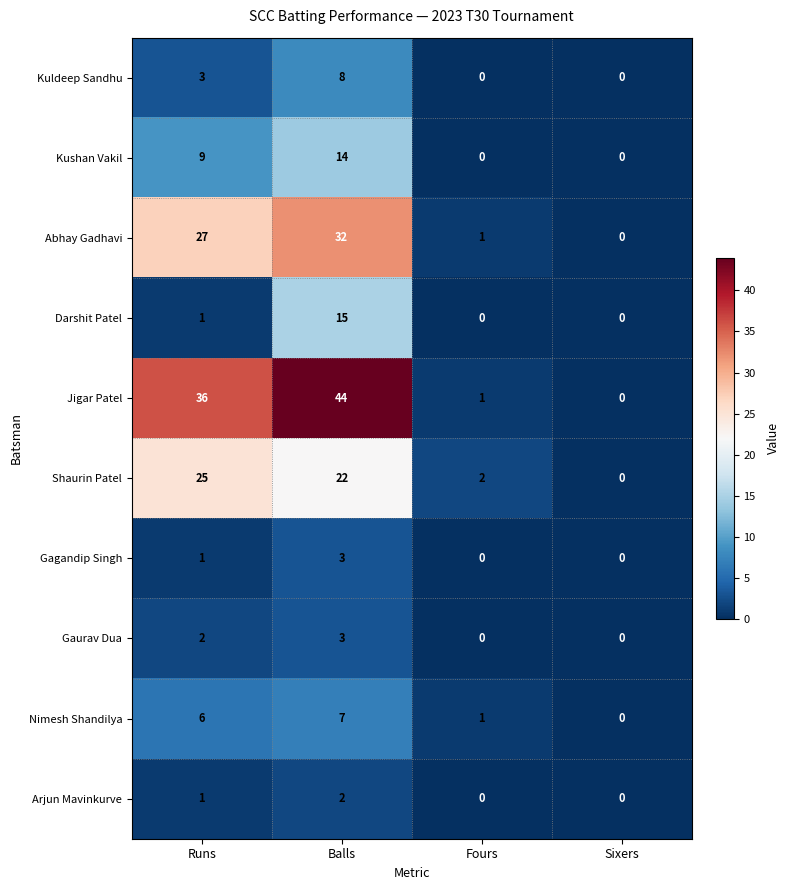

What is the sum of the Abhay Gadhavi values at Sixers and Balls?

32